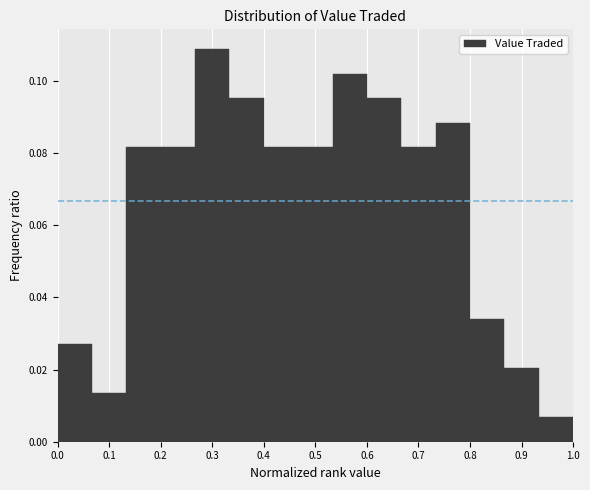

Reading left to right, list every bar in this chart as the range it spans on the x-axis followed by its height. Neither the bar edges nor the heights are printed on the chart, so give them approximately, as read against the axes.

0.00 to 0.07: 0.028
0.07 to 0.13: 0.014
0.13 to 0.20: 0.082
0.20 to 0.27: 0.082
0.27 to 0.33: 0.108
0.33 to 0.40: 0.096
0.40 to 0.47: 0.082
0.47 to 0.53: 0.082
0.53 to 0.60: 0.102
0.60 to 0.67: 0.096
0.67 to 0.73: 0.082
0.73 to 0.80: 0.088
0.80 to 0.87: 0.034
0.87 to 0.93: 0.020
0.93 to 1.00: 0.006